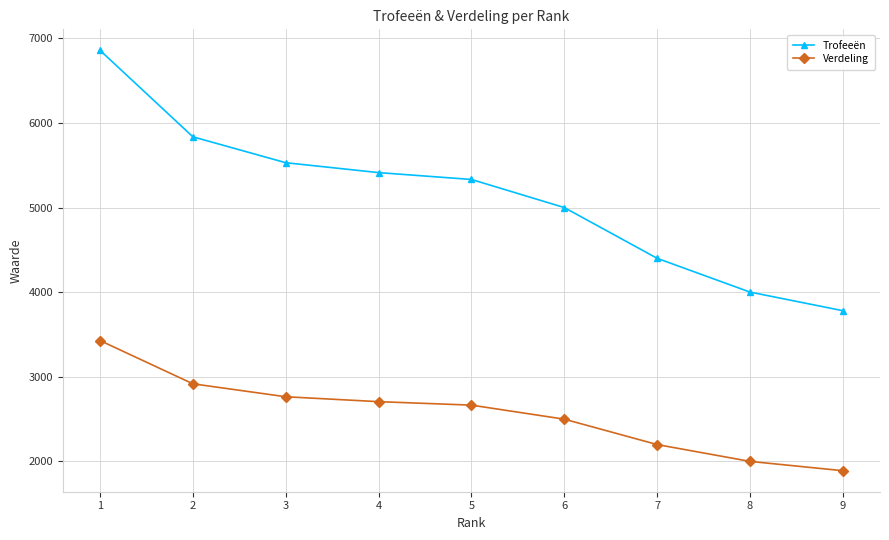

Rank the series by their maximum value, from lowest to highest.

Verdeling, Trofeeën